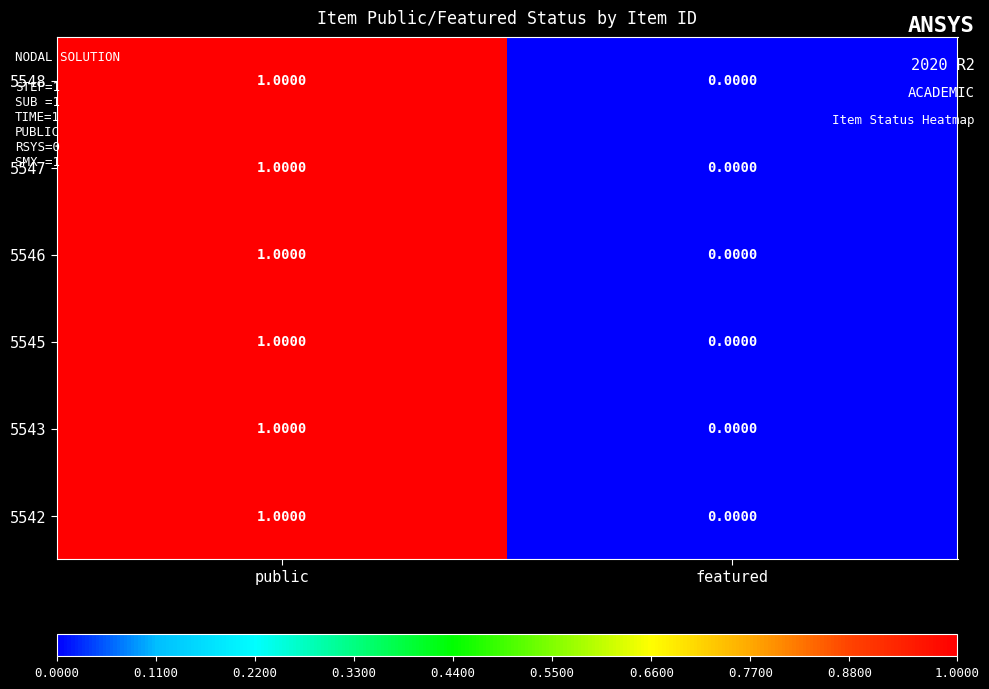

At which label is 5547 closest to 0?

featured